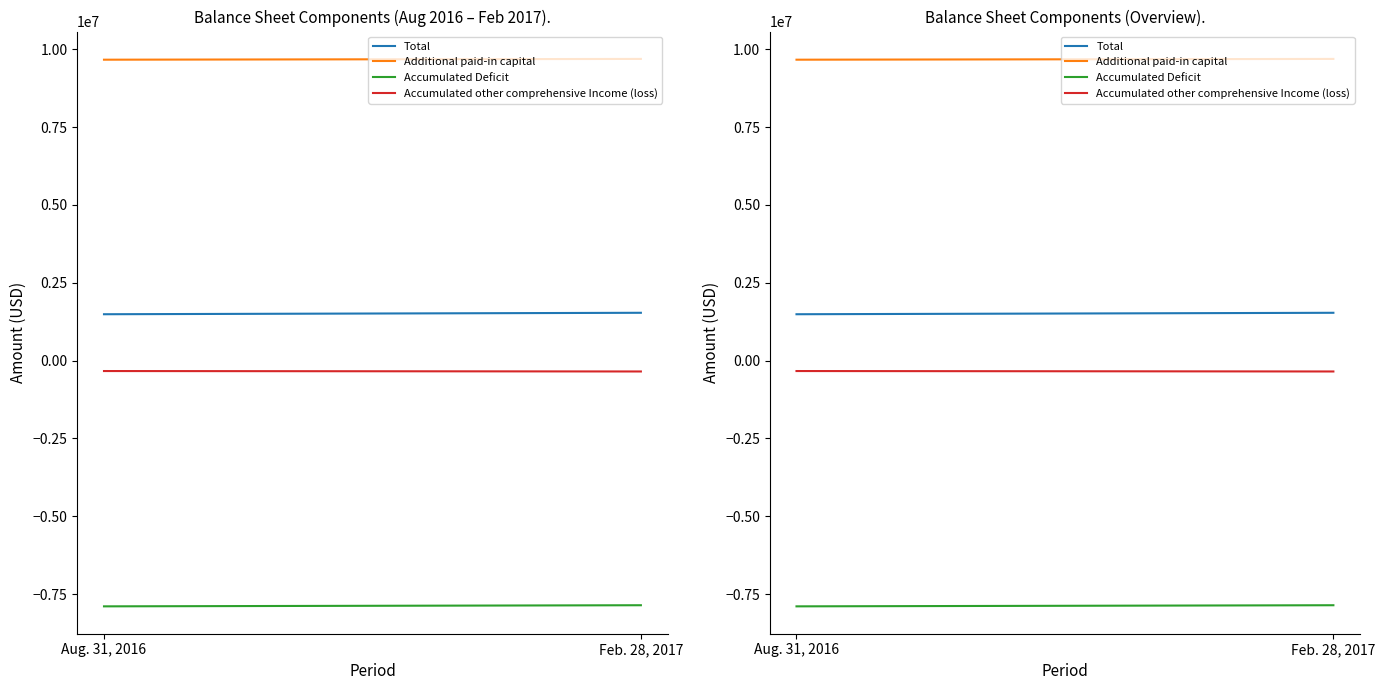

Rank the series by their maximum value, from highest to lowest.

Additional paid-in capital, Total, Accumulated other comprehensive Income (loss), Accumulated Deficit